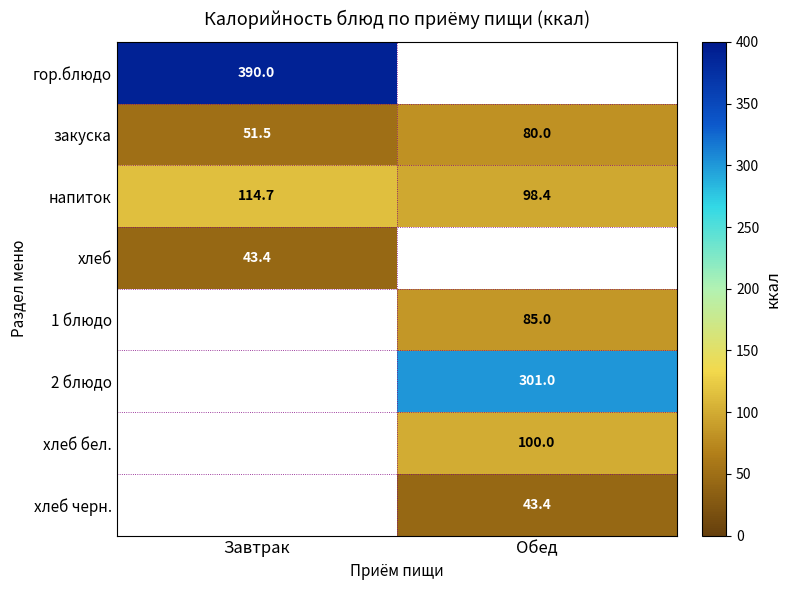

How many series are shown in this chart?

8